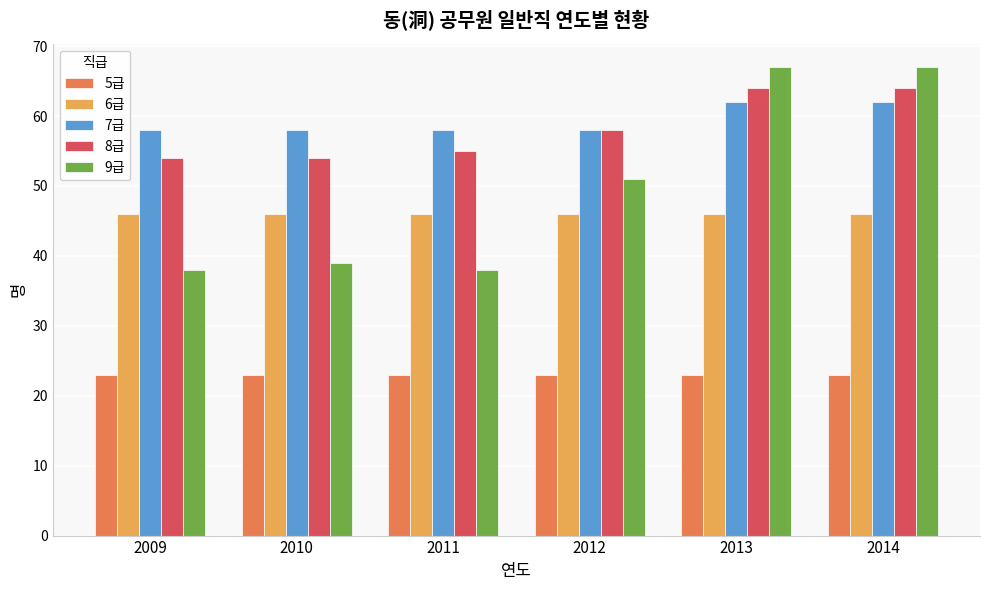

What is the approximate value of 8급 at 2009, to the nearest 5?

55